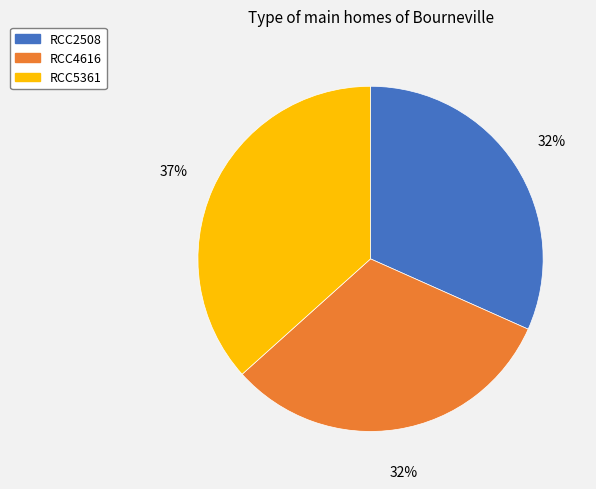

What is the ratio of the value at RCC5361 to the value at RCC2508?

1.2